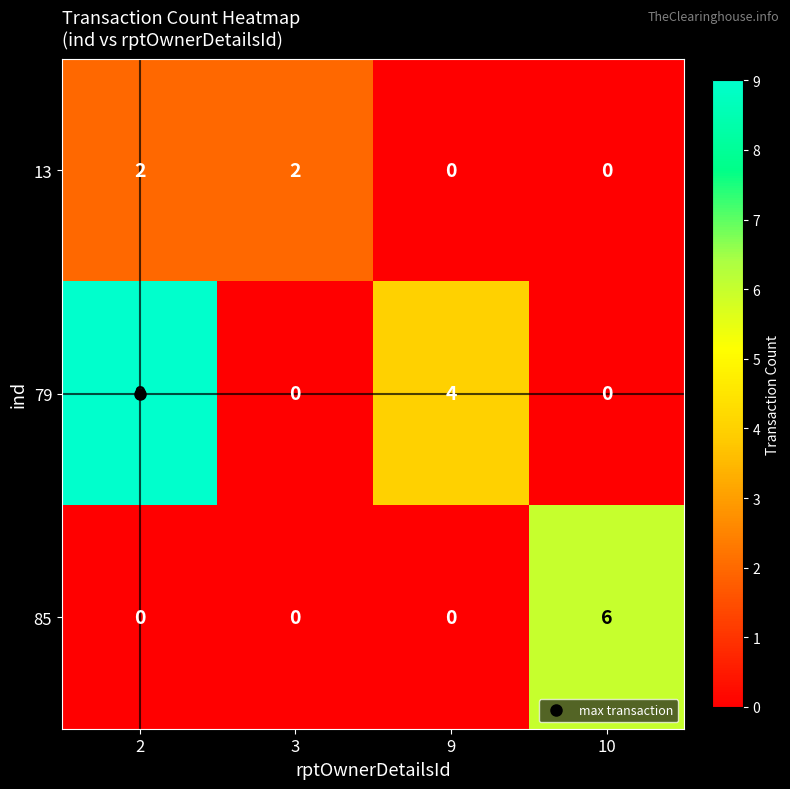

How many distinct data groups are displayed?

3